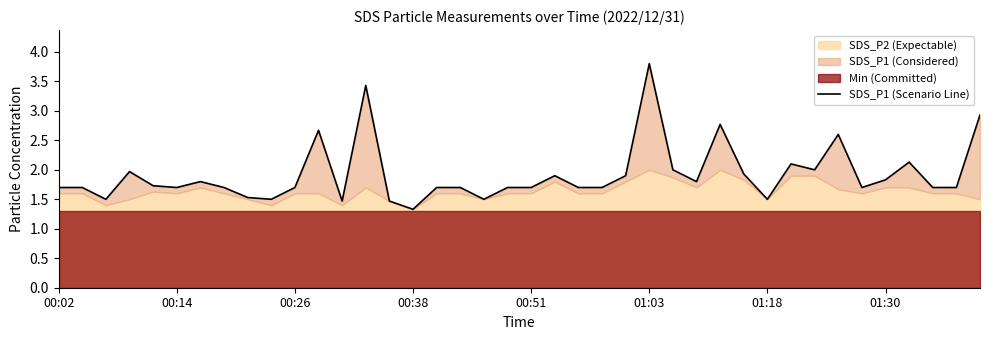

True or false: the data shows 0.8 at 01:18.

False